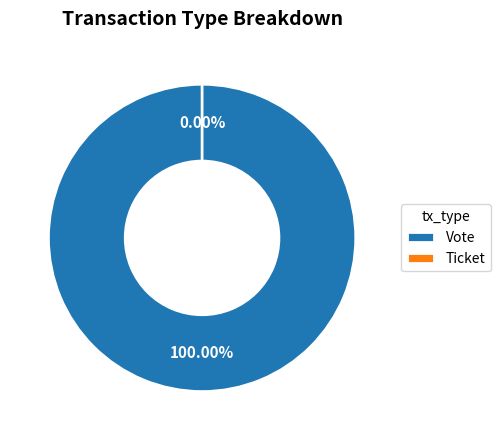

Count the number of slices in the pie.

2